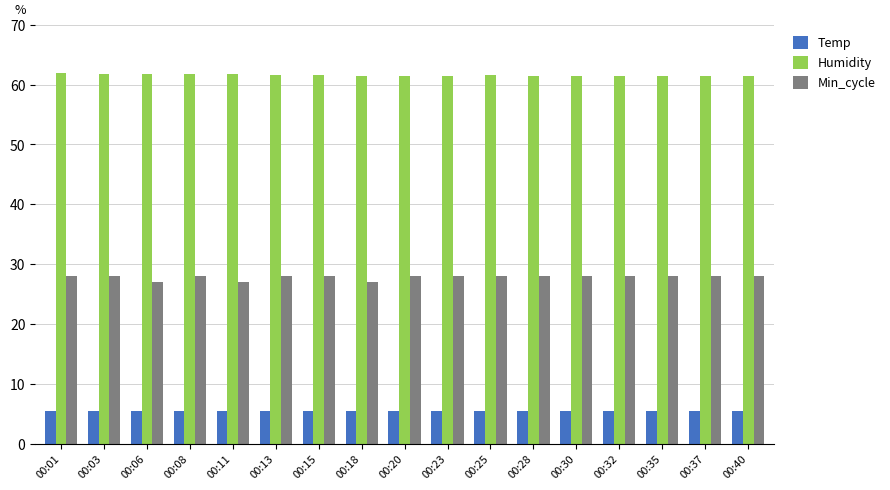

The value of Humidity at 00:20 is 61.5. True or false?

True